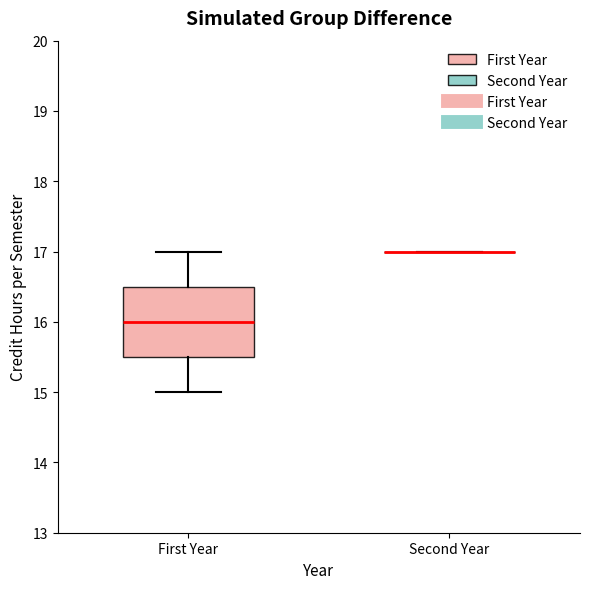

Comparing the boxes themselves (not the whiskers), which one is the tallest?

First Year